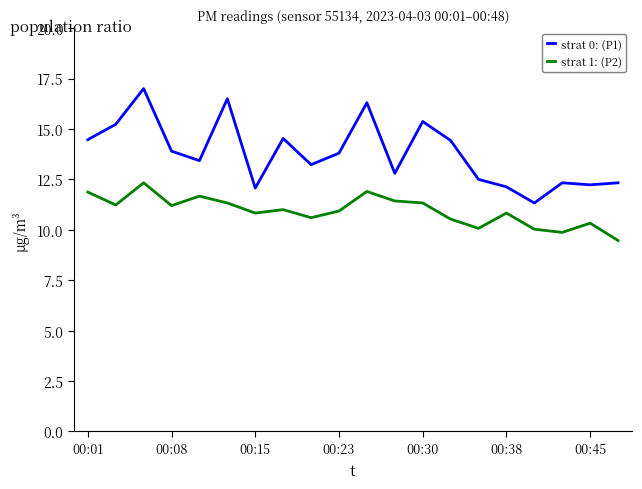

What is the minimum value shown in the chart?

9.5